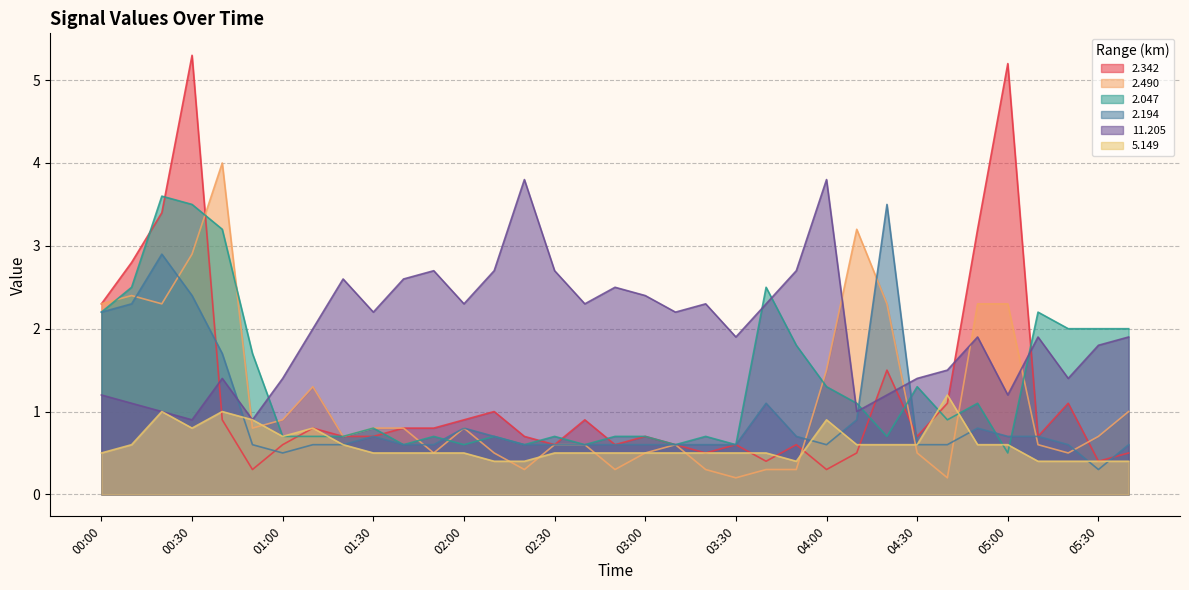

Which series has the widest spread of values?

2.342